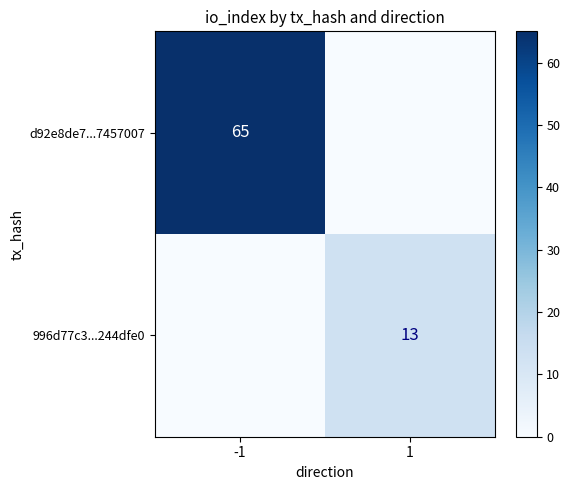

The d92e8de7...7457007 series shows 100 at -1. True or false?

False